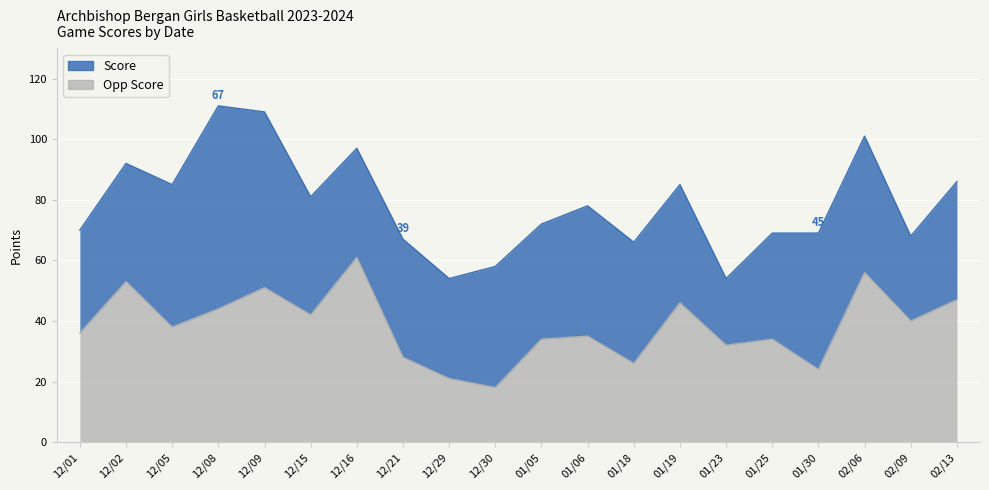

Is it true that the value at 02/06 is 19?

False